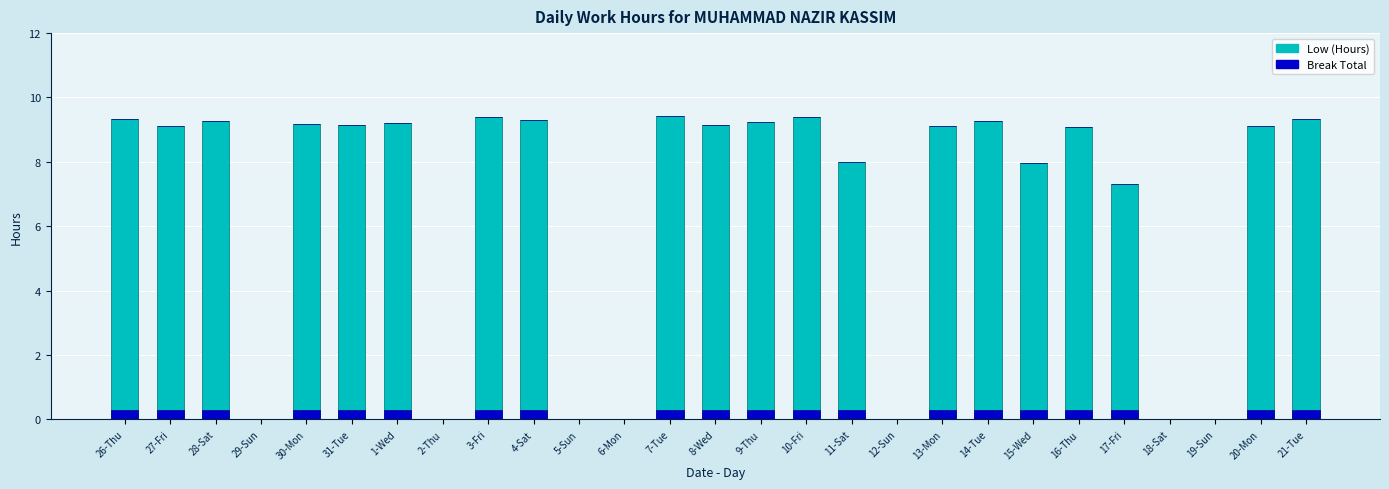

Does the chart contain stacked bars?

No